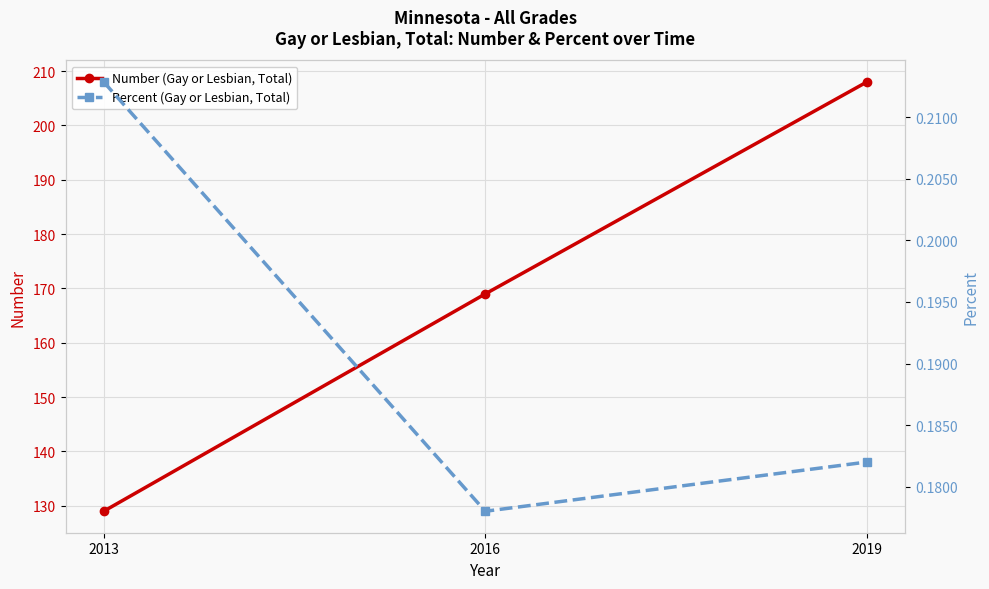

Which series has the largest total across all categories?

Number (Gay or Lesbian, Total)